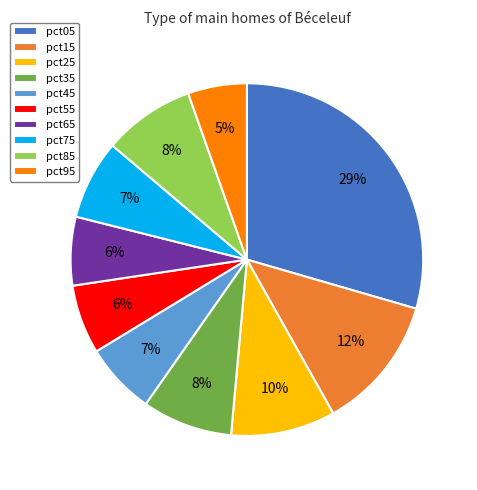

To the nearest percent, what percentage of the pie is pct45?

7%